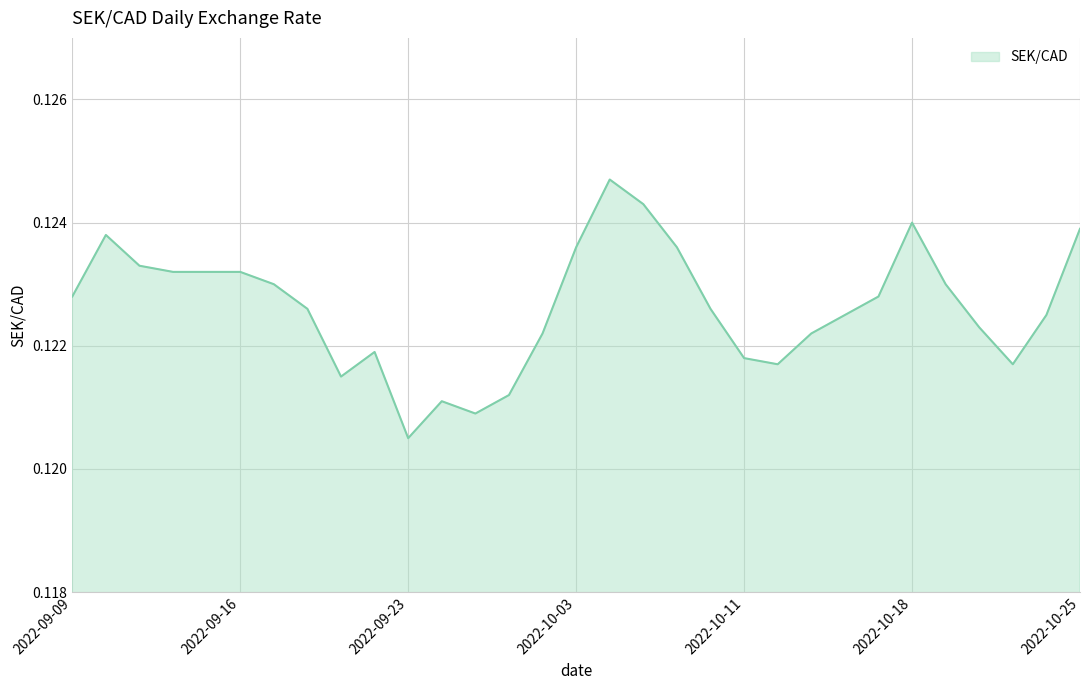

What is the label of the 25th point from the right?

2022-09-19